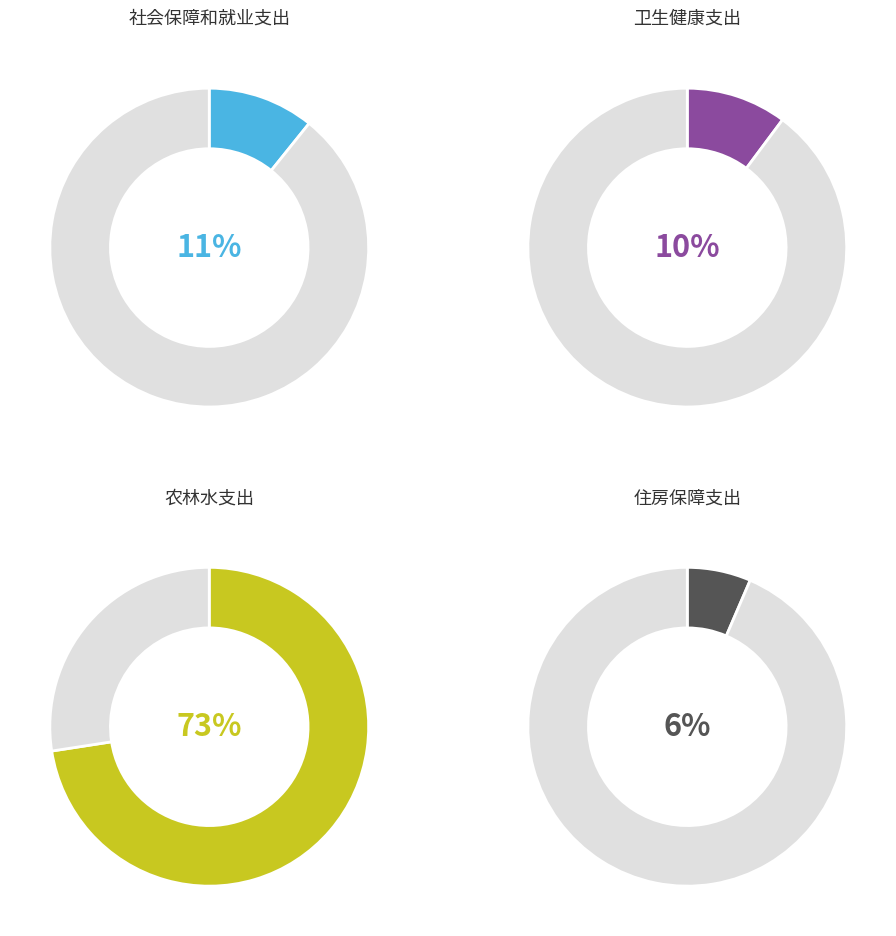

To the nearest percent, what percentage of the pie is 社会保障和就业支出?

11%